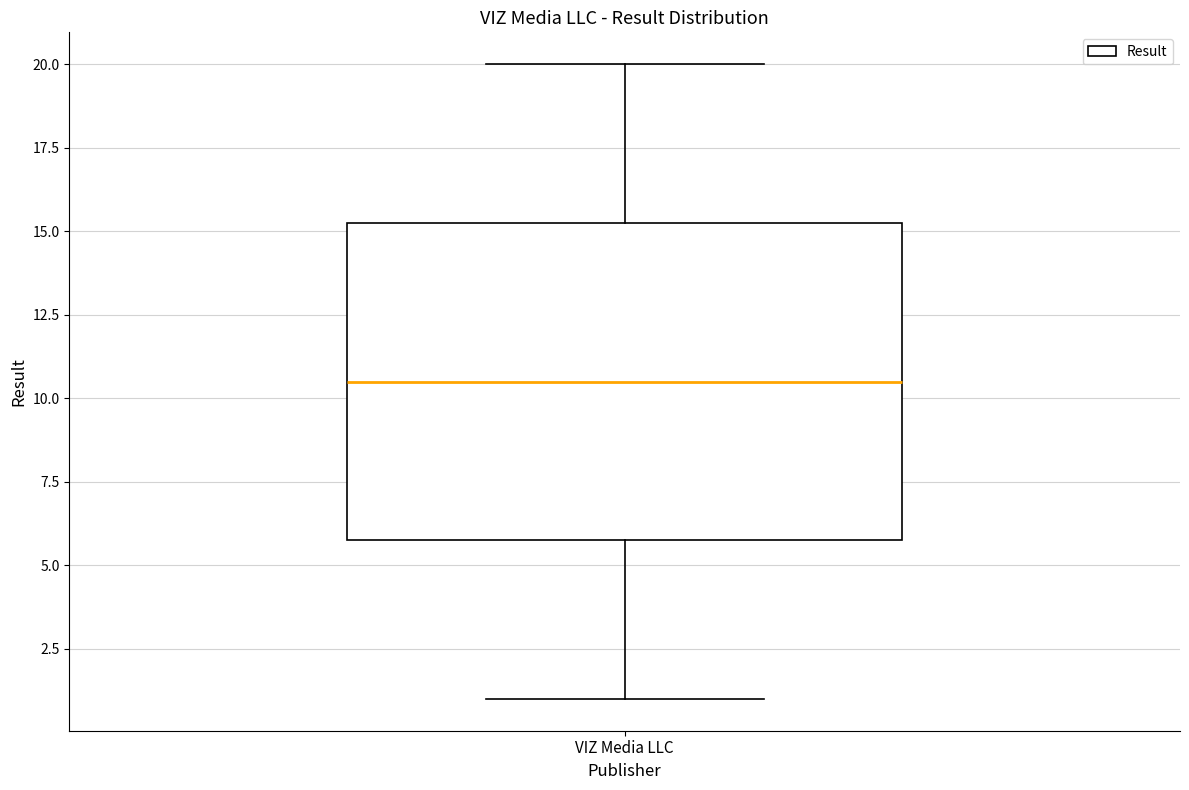

Read this box plot against the y-axis: the position of the median line, the range covered by the box, and the ends of both whiskers. The values are not printed on the chart, so give them approximately, as read against the axis.

median 10.5, box 6.0 to 15.5, whiskers 1.0 to 20.0